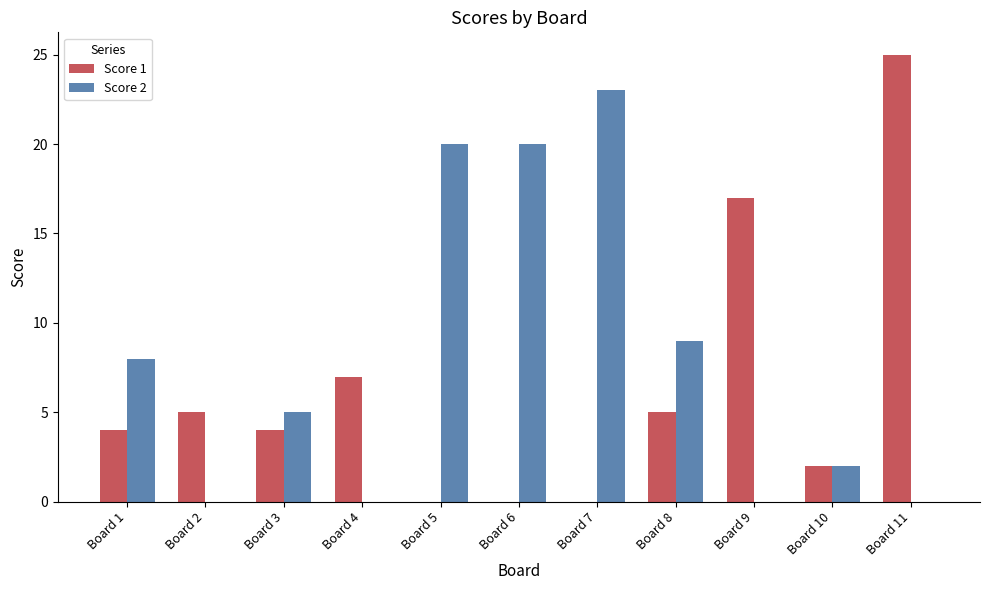

Is it true that Score 1 equals 5 at Board 2?

True